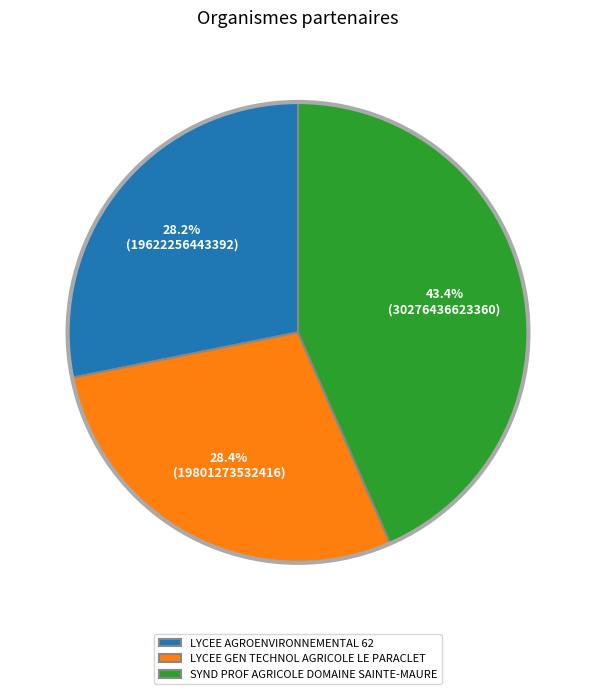

Combined, do SYND PROF AGRICOLE DOMAINE SAINTE-MAURE and LYCEE GEN TECHNOL AGRICOLE LE PARACLET account for over 50%?

Yes